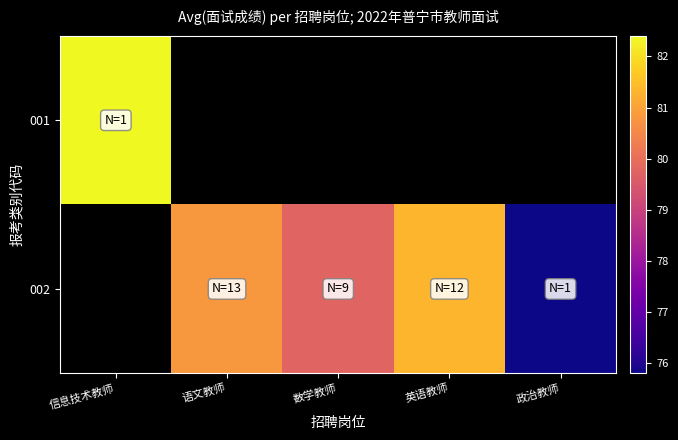

How many positive values does the 001 series have?

1